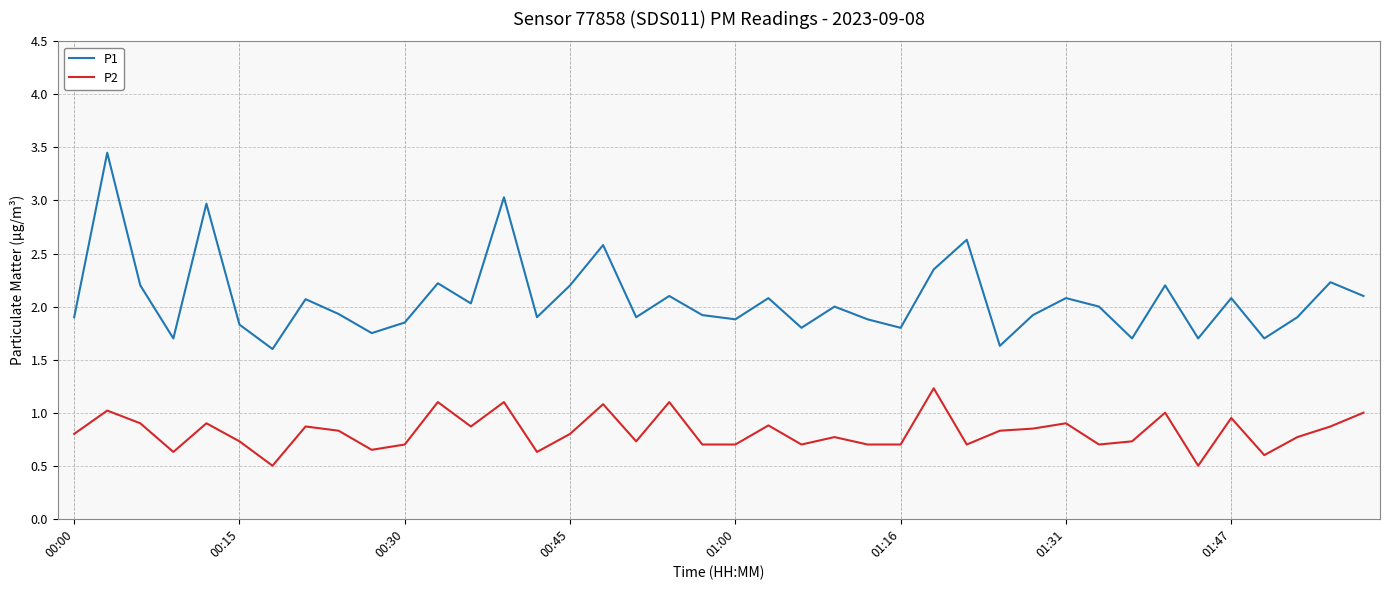

What is the minimum value shown in the chart?

0.5